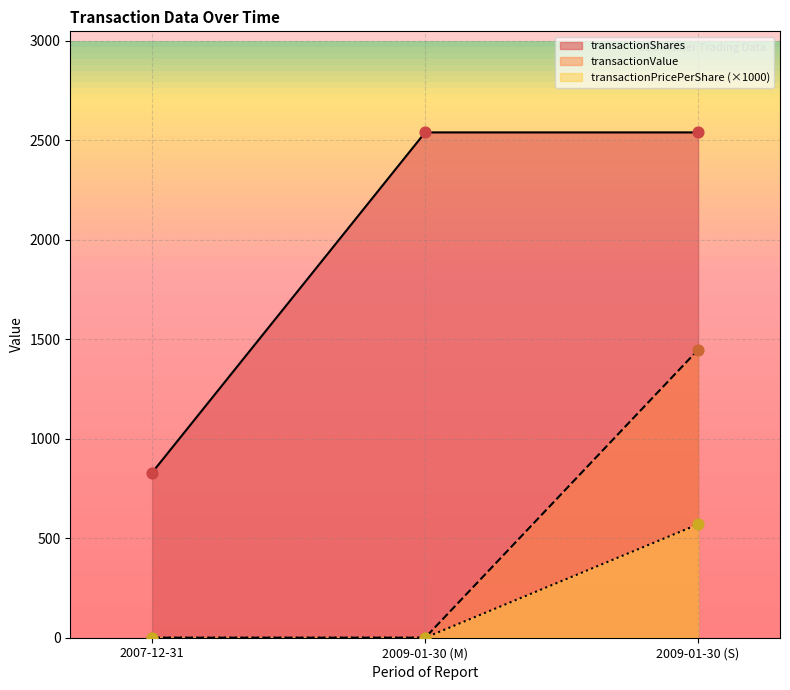

Is the value of transactionShares at 2009-01-30 (S) greater than the value of transactionValue at 2007-12-31?

Yes